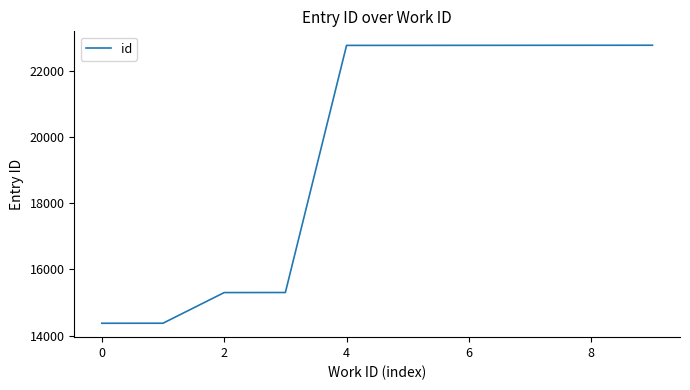

What is the difference between the maximum and minimum values?

8408